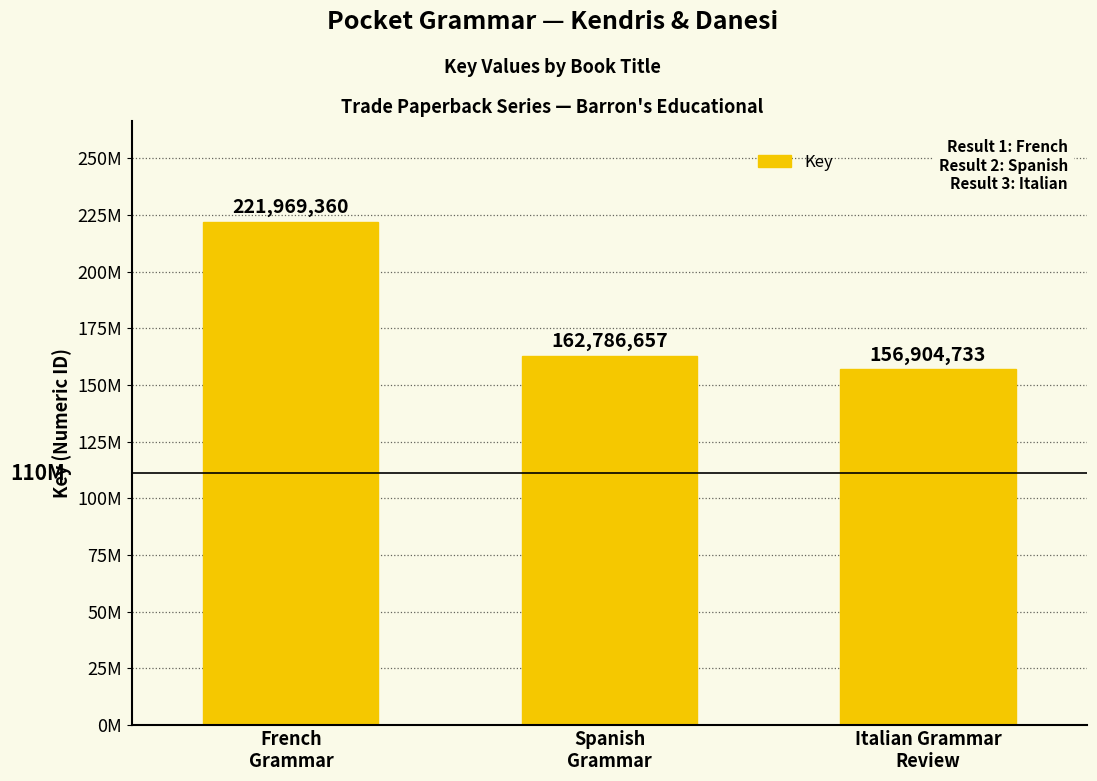

Are the bars horizontal?

No